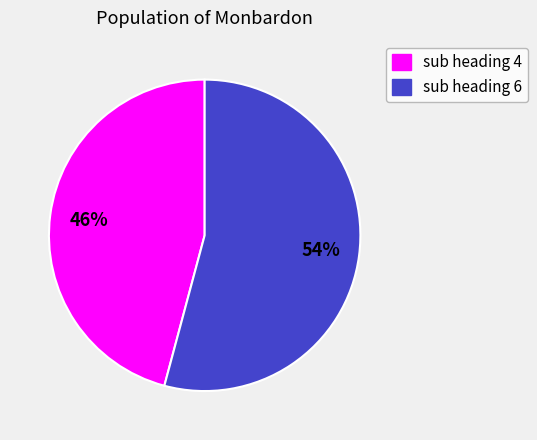

The sub heading 6 slice represents 47% of the pie. True or false?

False